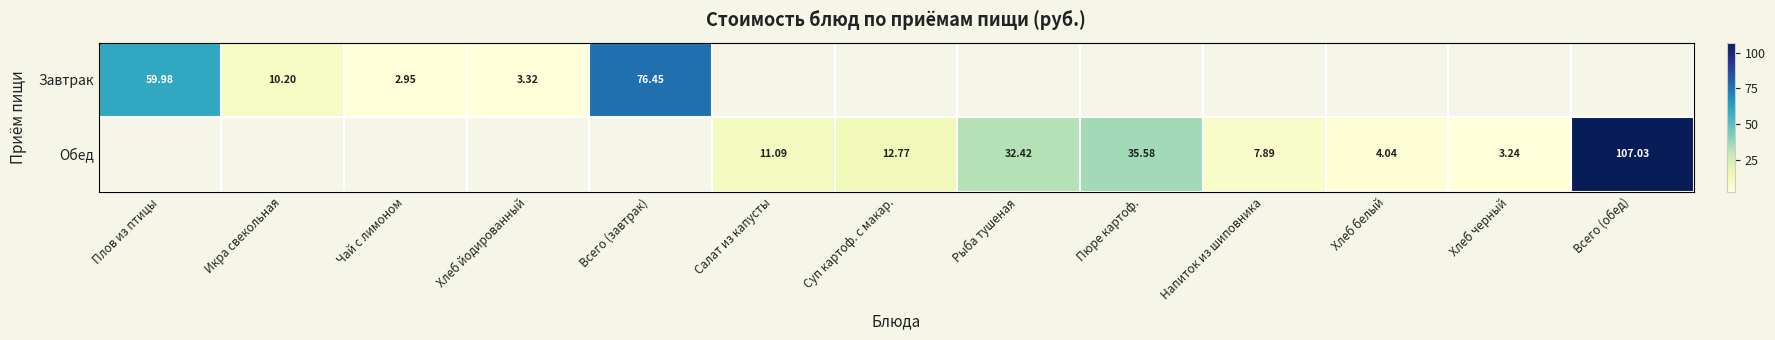

True or false: Завтрак has a value of 4.7 at Хлеб йодированный.

False